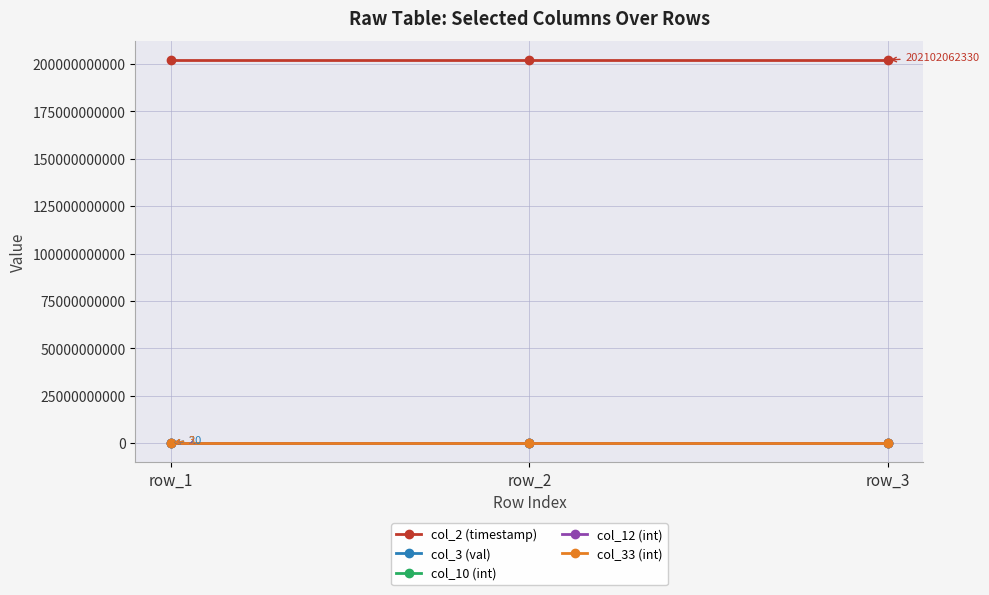

What is the average value of the col_33 (int) series?

3